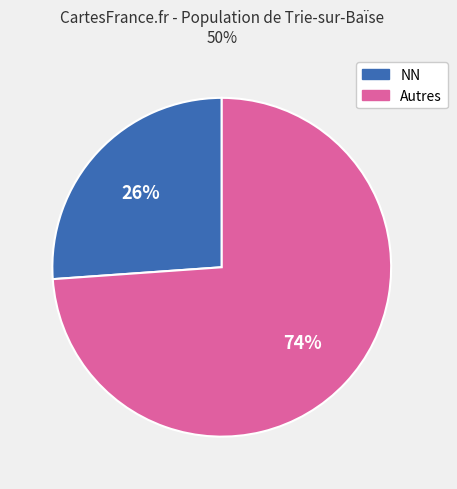

Is there any slice that represents more than half of the pie?

Yes